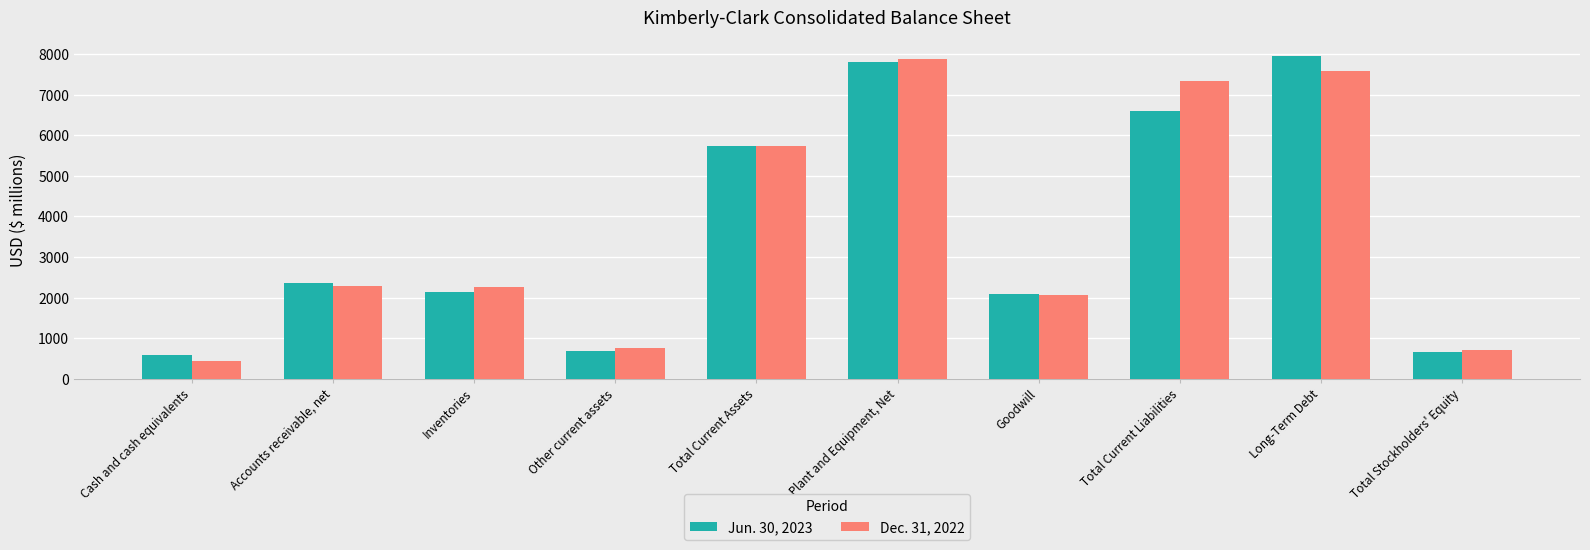

What is the total value across all series at Total Stockholders' Equity?

1351